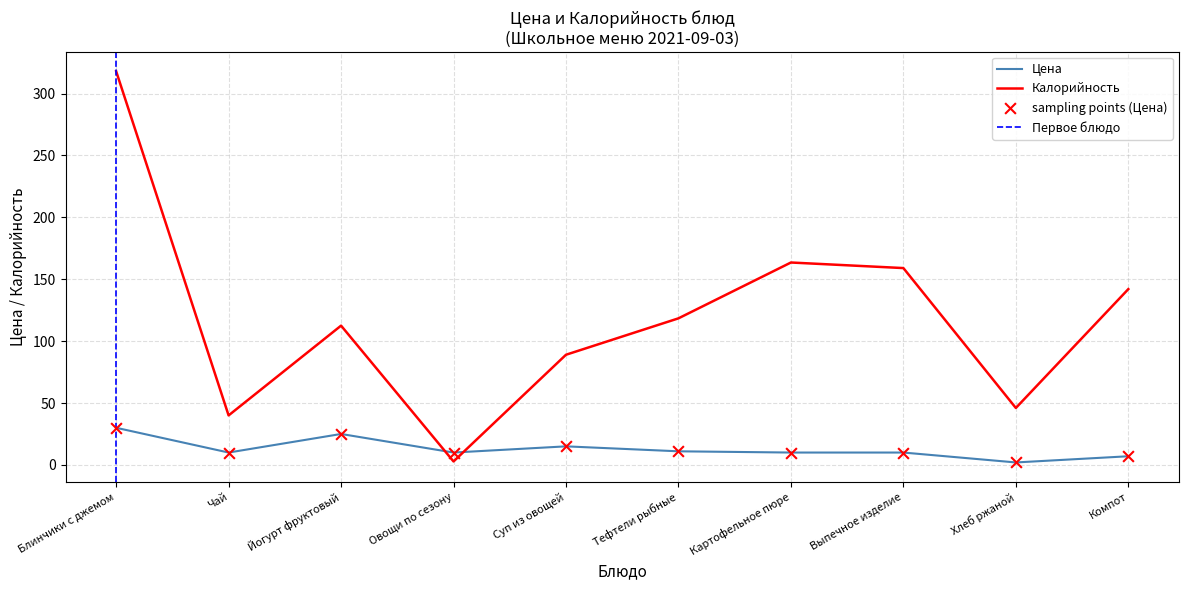

Which series has the largest total across all categories?

Калорийность